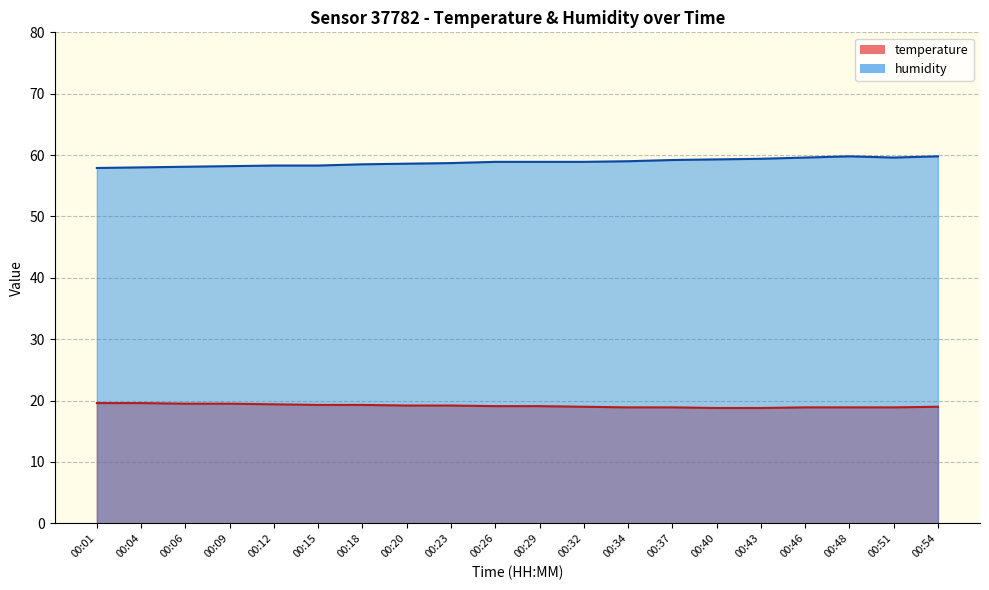

Count the temperature values in the range 18 to 19.

9